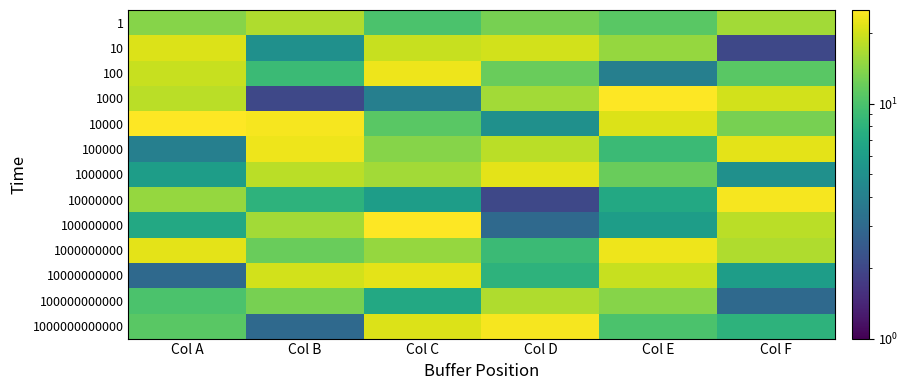

Reading left to right, extract all data points from this chart.

1: Col A=14	Col B=17	Col C=10	Col D=13	Col E=11	Col F=16
10: Col A=21	Col B=5	Col C=19	Col D=20	Col E=15	Col F=2
100: Col A=19	Col B=9	Col C=23	Col D=12	Col E=4	Col F=11
1000: Col A=18	Col B=2	Col C=4	Col D=16	Col E=25	Col F=20
10000: Col A=25	Col B=24	Col C=11	Col D=5	Col E=21	Col F=13
100000: Col A=4	Col B=23	Col C=14	Col D=18	Col E=9	Col F=22
1000000: Col A=6	Col B=18	Col C=16	Col D=22	Col E=12	Col F=5
10000000: Col A=15	Col B=8	Col C=6	Col D=2	Col E=7	Col F=24
100000000: Col A=7	Col B=16	Col C=25	Col D=3	Col E=6	Col F=18
1000000000: Col A=22	Col B=12	Col C=15	Col D=9	Col E=23	Col F=17
10000000000: Col A=3	Col B=20	Col C=22	Col D=8	Col E=19	Col F=6
100000000000: Col A=10	Col B=13	Col C=7	Col D=17	Col E=14	Col F=3
1000000000000: Col A=11	Col B=3	Col C=21	Col D=24	Col E=10	Col F=8